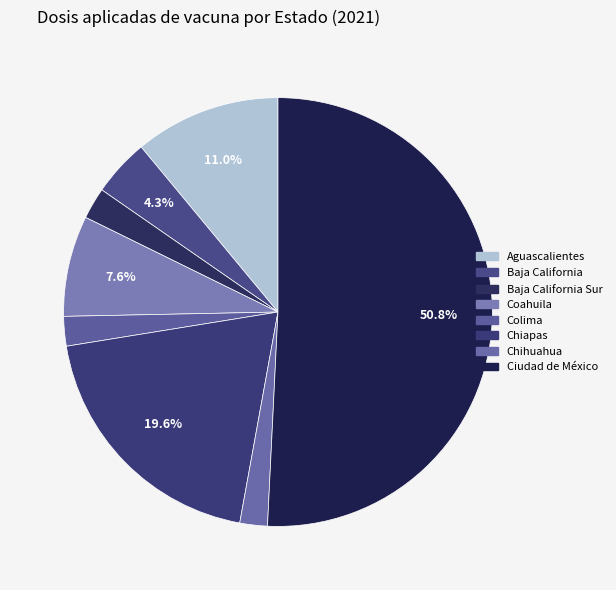

Which category has the smallest portion of the pie?

Chihuahua